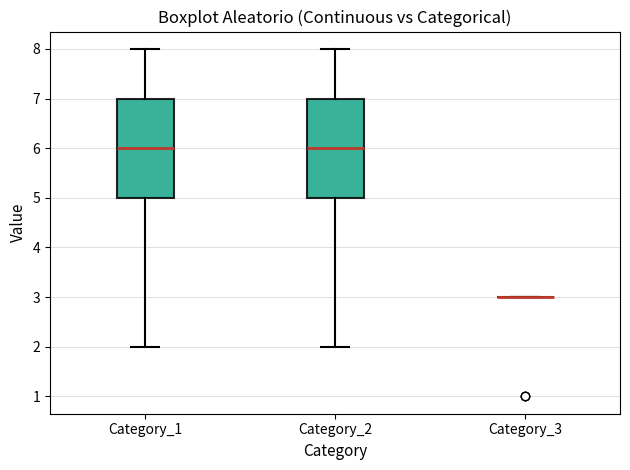

Where does the upper whisker of the box for Category_2 end on the y-axis? The values are not printed on the chart, so give them approximately, as read against the axis.

8